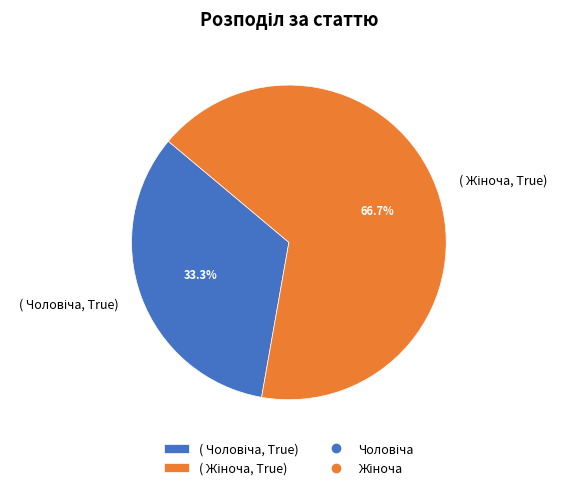

Is there any slice that represents more than half of the pie?

Yes